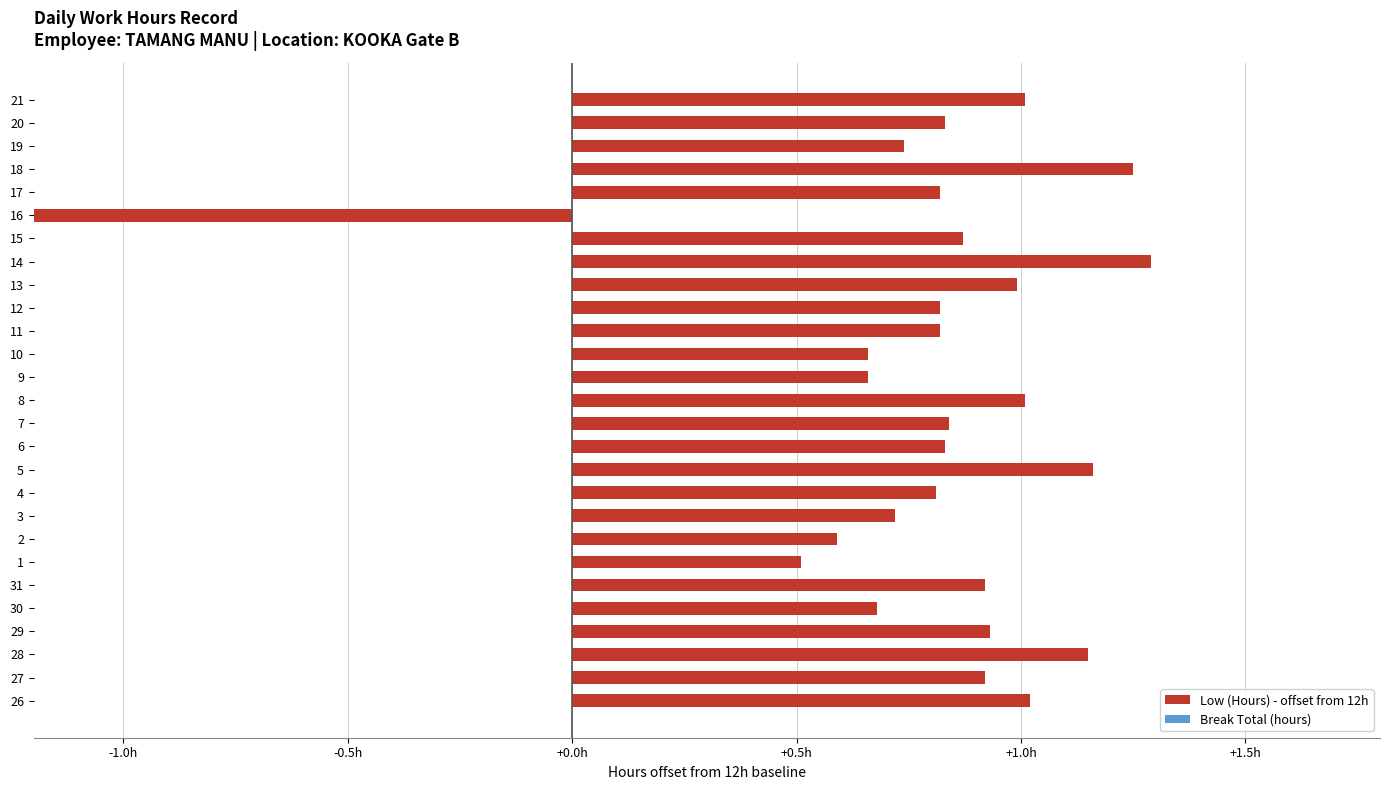

The value of Low (Hours) - offset from 12h at 30 is 1.1. True or false?

False